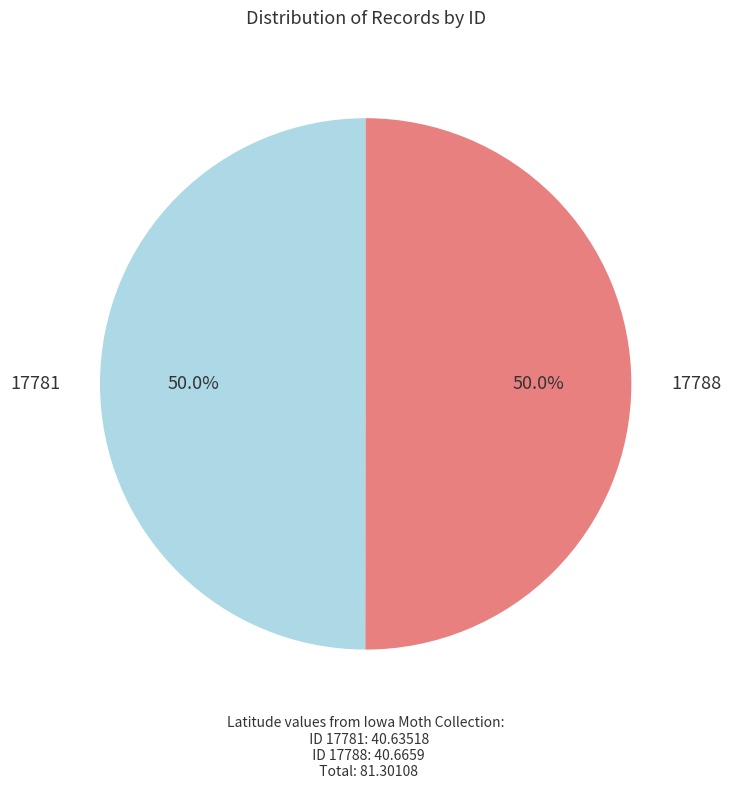

Do 17788 and 17781 together represent more than half of the pie?

Yes